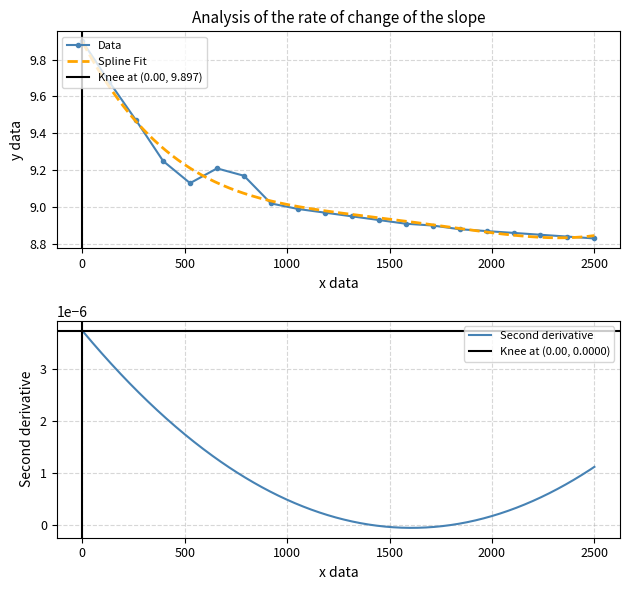

True or false: the data shows 13.1 at 01:15.

False